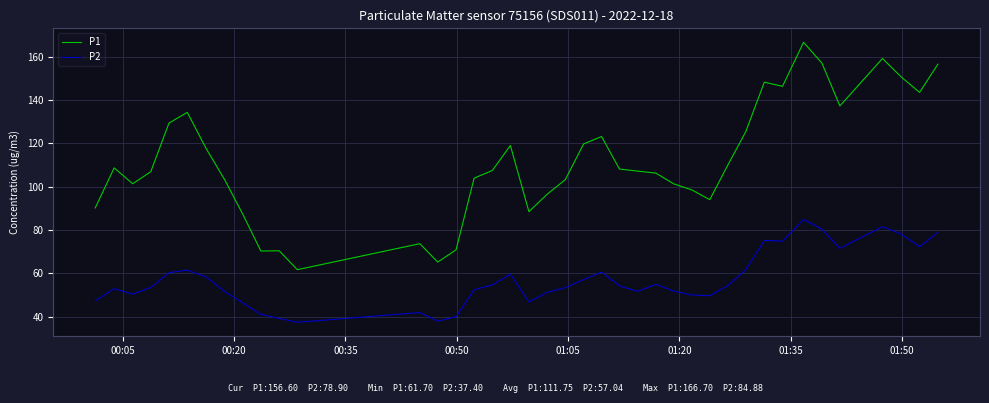

What is the difference between the maximum and minimum values in the P2 series?

47.5